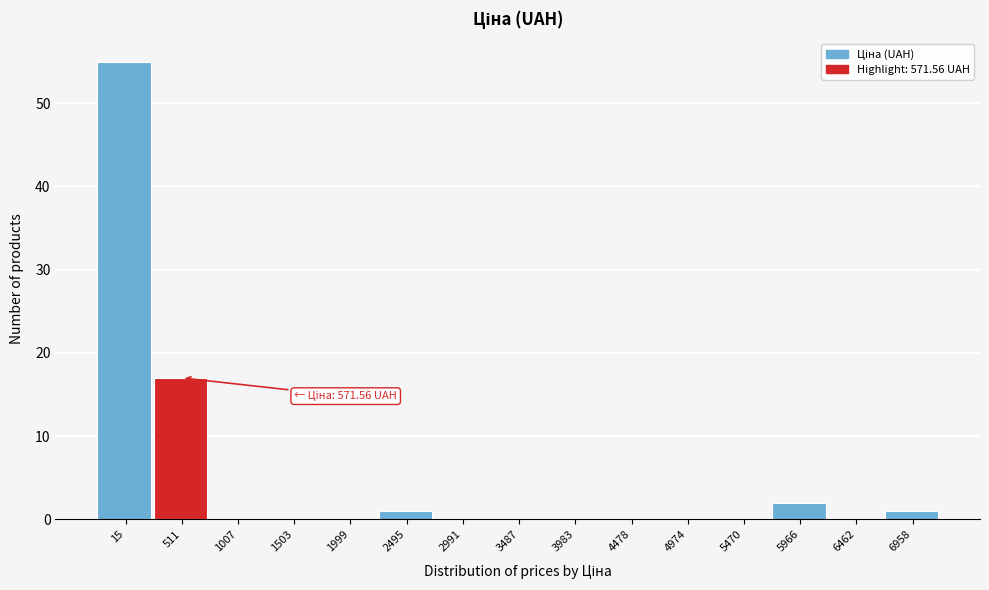

Reading left to right, transcribe all the data shown in this chart.

15=55	511=17	1007=0	1503=0	1999=0	2495=1	2991=0	3487=0	3983=0	4478=0	4974=0	5470=0	5966=2	6462=0	6958=1